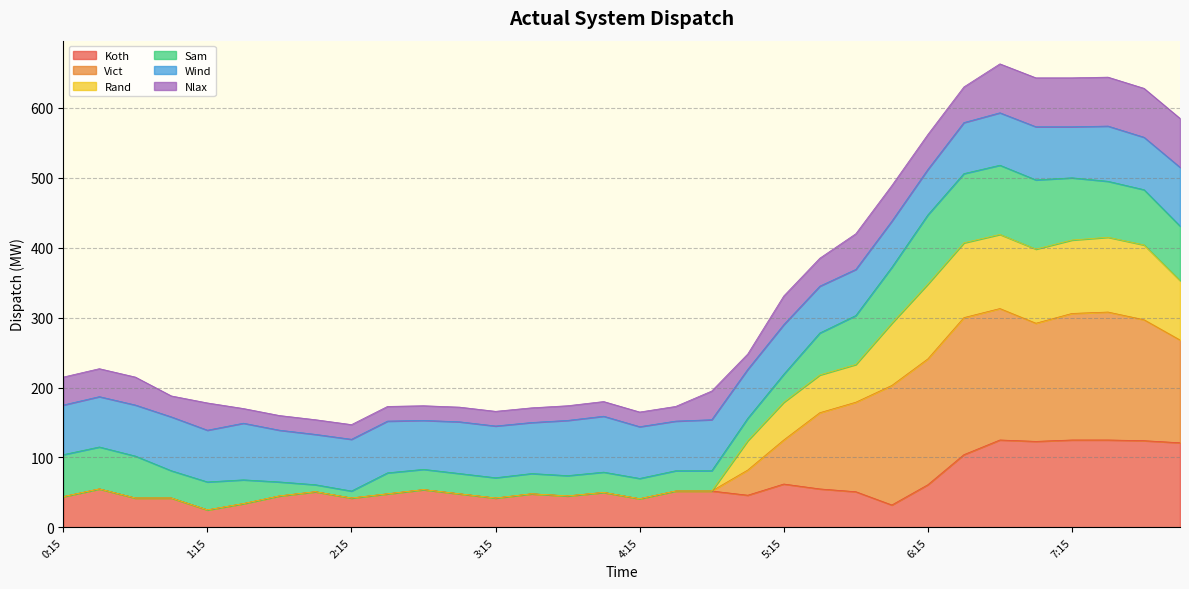

Does the chart display data point markers on the line(s)?

No